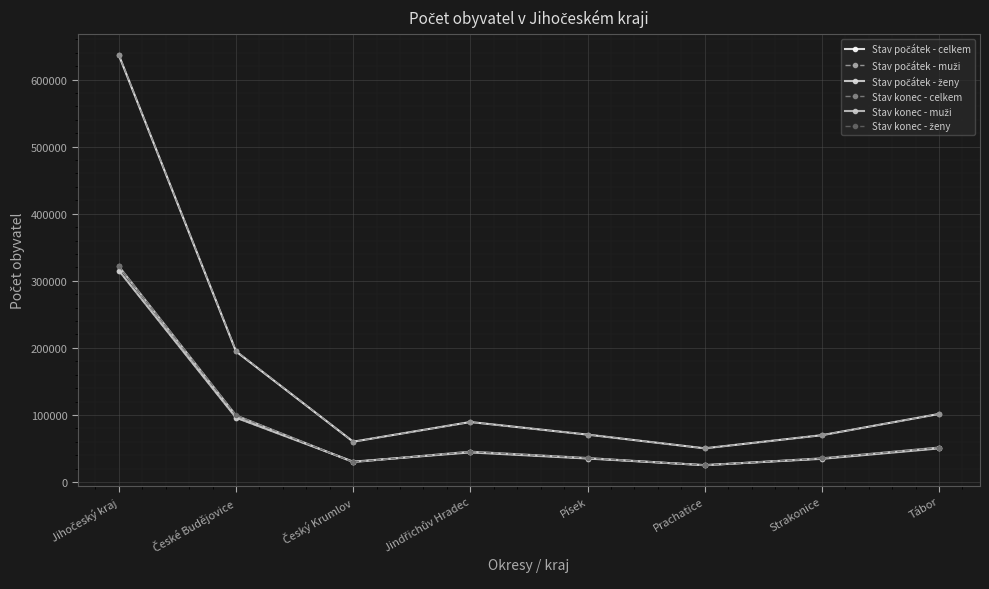

What is the value of the Stav konec - ženy point at the 7th from the left?

35237